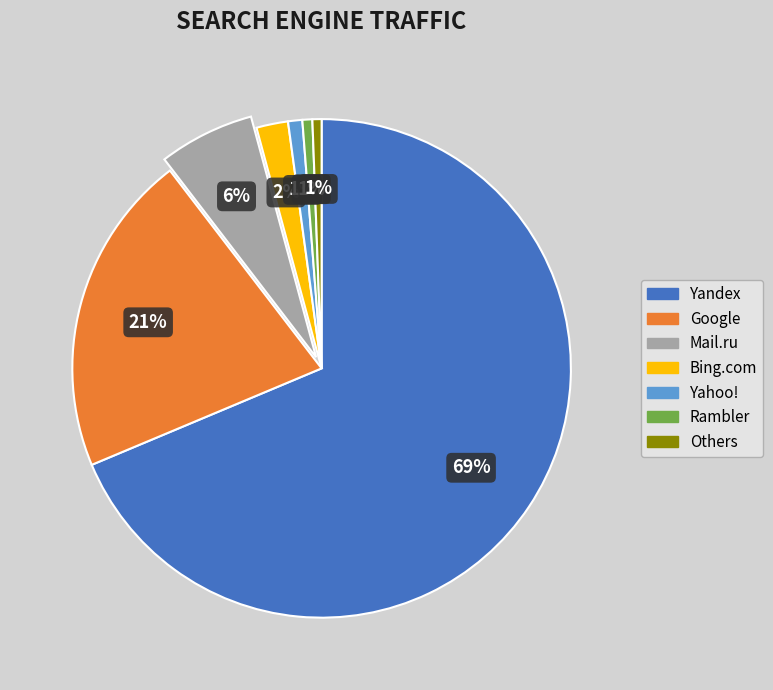

To the nearest percent, what is the average slice percentage?

14%